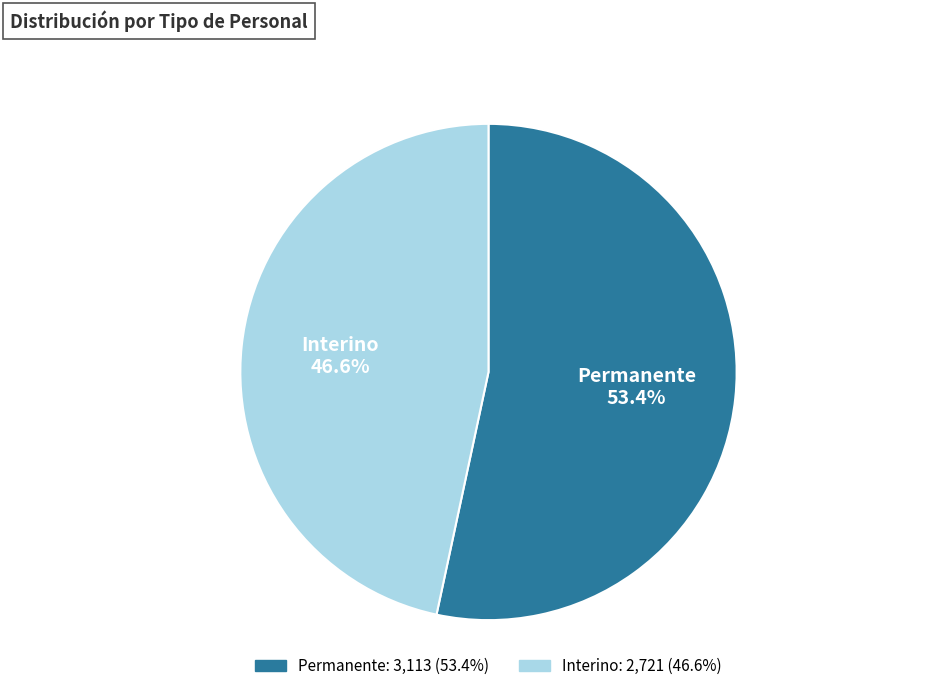

Combined, do Permanente and Interino account for over 50%?

Yes